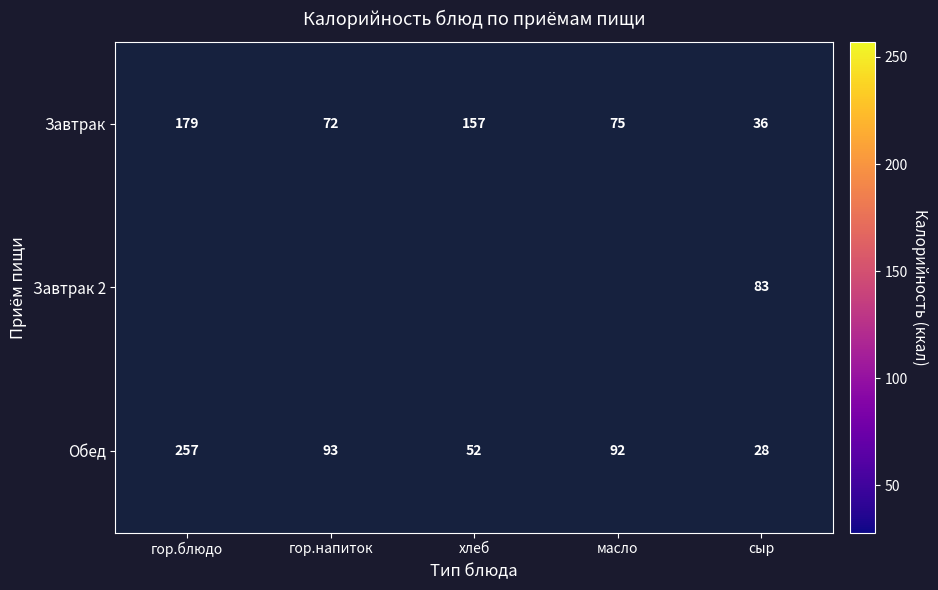

The Завтрак series shows 51.8 at гор.блюдо. True or false?

False